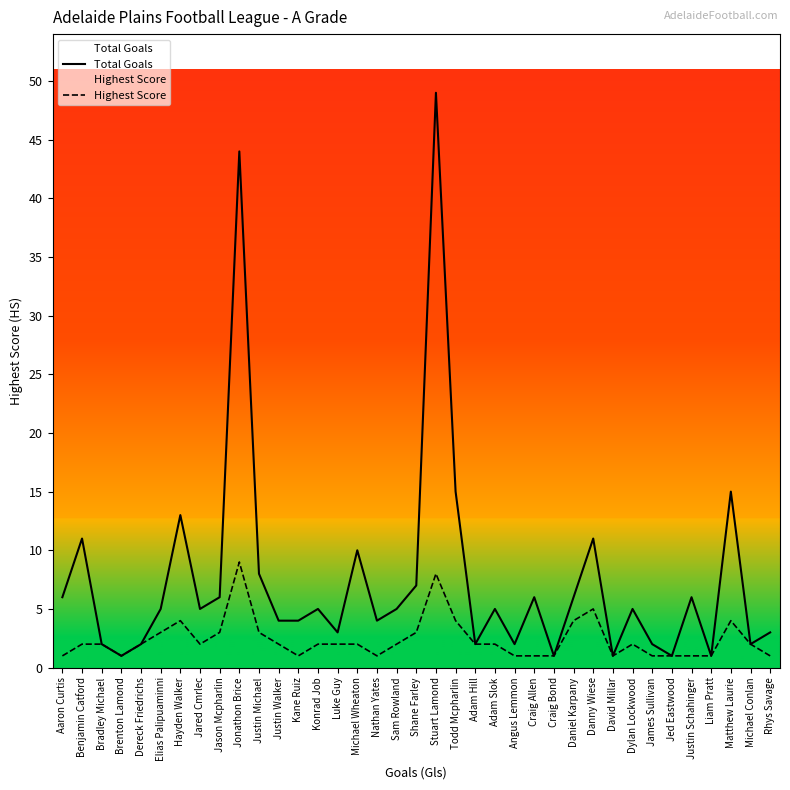

How many data points in Total Goals are less than 5?

16